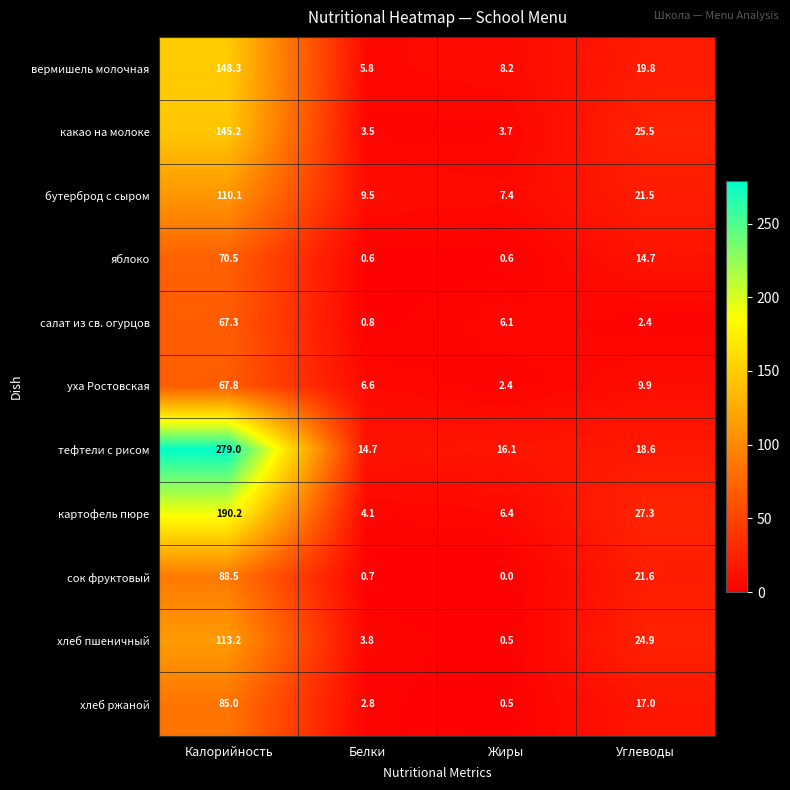

What is the greatest value displayed?

279.0